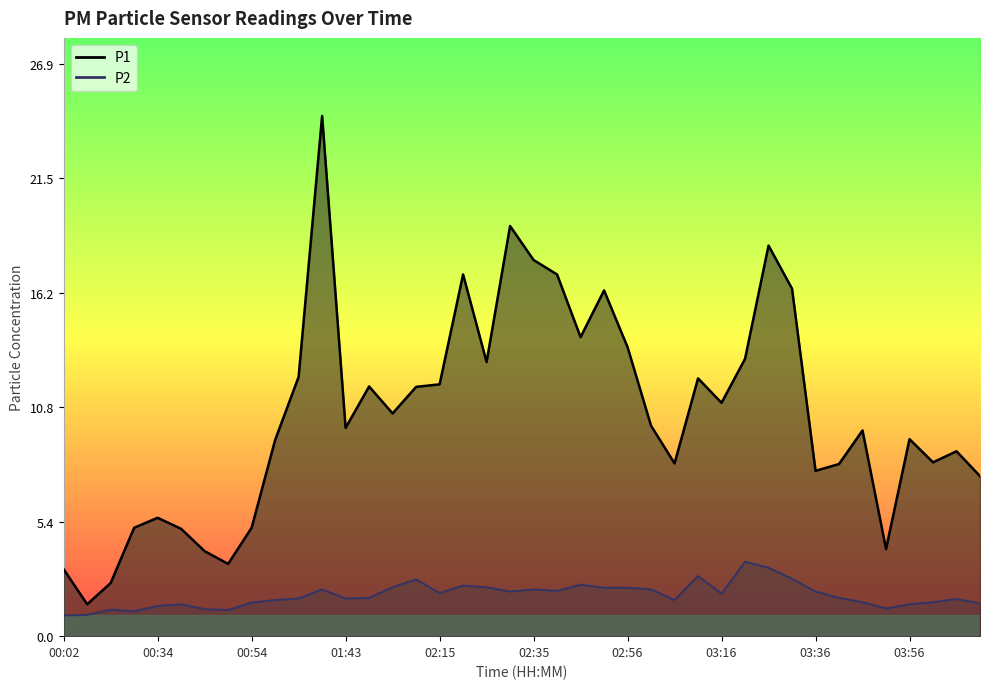

Rank the series by their average value, from lowest to highest.

P2, P1